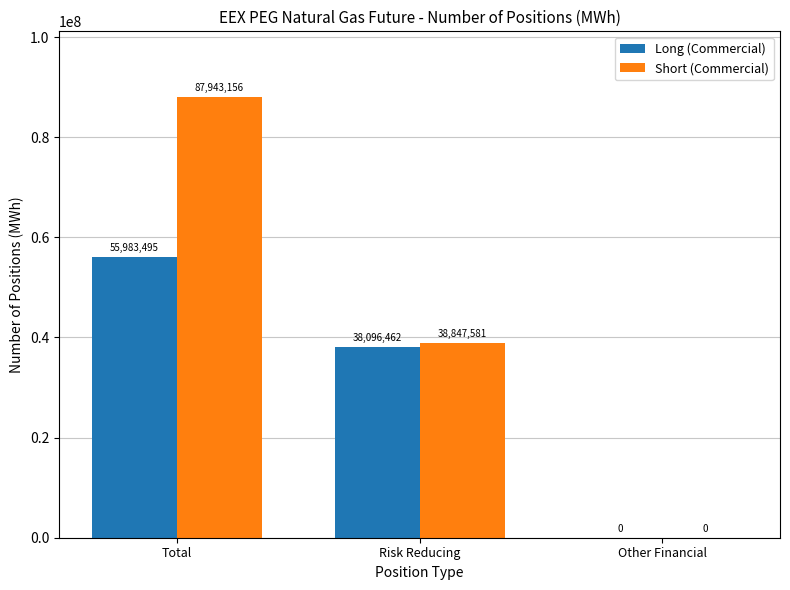

True or false: Long (Commercial) has a value of -23074444 at Other Financial.

False